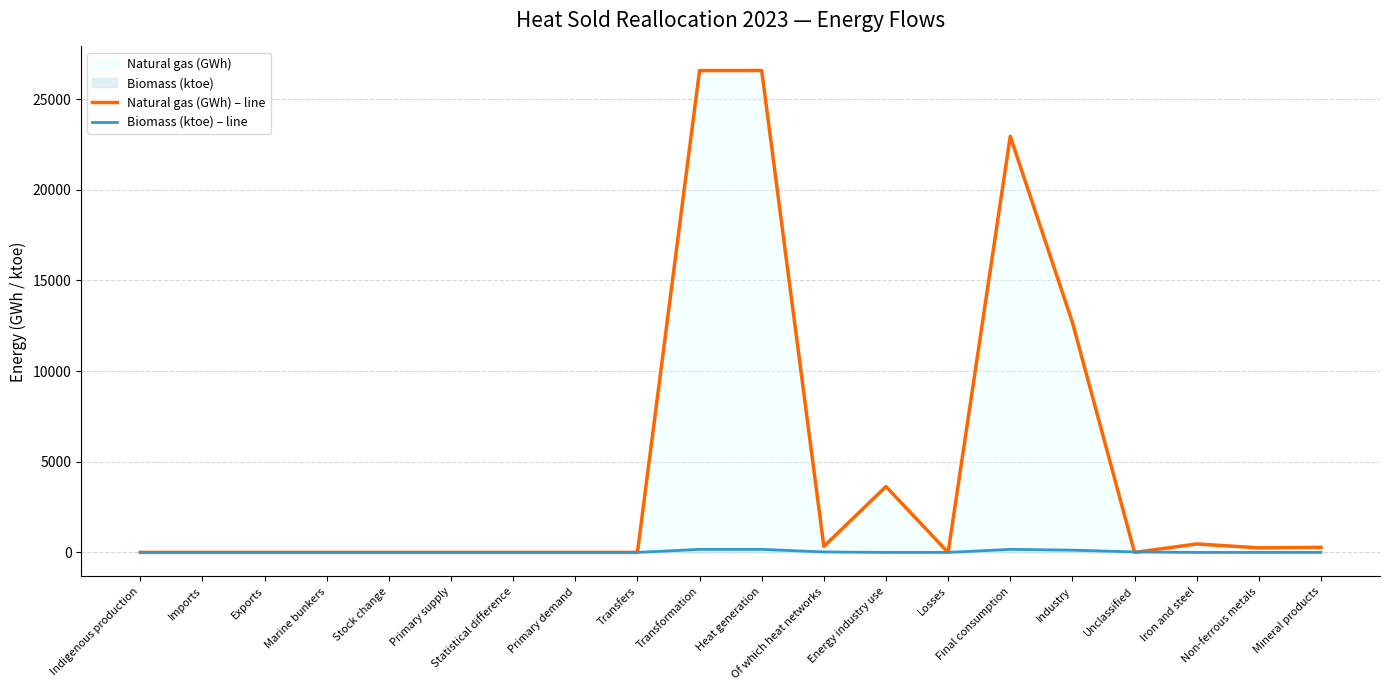

Reading left to right, extract all data points from this chart.

Natural gas (GWh) – line: Indigenous production=0.0	Imports=0.0	Exports=0.0	Marine bunkers=0.0	Stock change=0.0	Primary supply=0.0	Statistical difference=0.0	Primary demand=0.0	Transfers=0.0	Transformation=26578.2	Heat generation=26578.2	Of which heat networks=330.7	Energy industry use=3630.0	Losses=0.0	Final consumption=22948.2	Industry=12692.2	Unclassified=0.0	Iron and steel=465.7	Non-ferrous metals=251.6	Mineral products=279.4
Biomass (ktoe) – line: Indigenous production=0.0	Imports=0.0	Exports=0.0	Marine bunkers=0.0	Stock change=0.0	Primary supply=0.0	Statistical difference=0.0	Primary demand=0.0	Transfers=0.0	Transformation=167.7	Heat generation=167.7	Of which heat networks=26.1	Energy industry use=0.0	Losses=0.0	Final consumption=167.7	Industry=125.2	Unclassified=25.8	Iron and steel=0.0	Non-ferrous metals=0.0	Mineral products=0.0